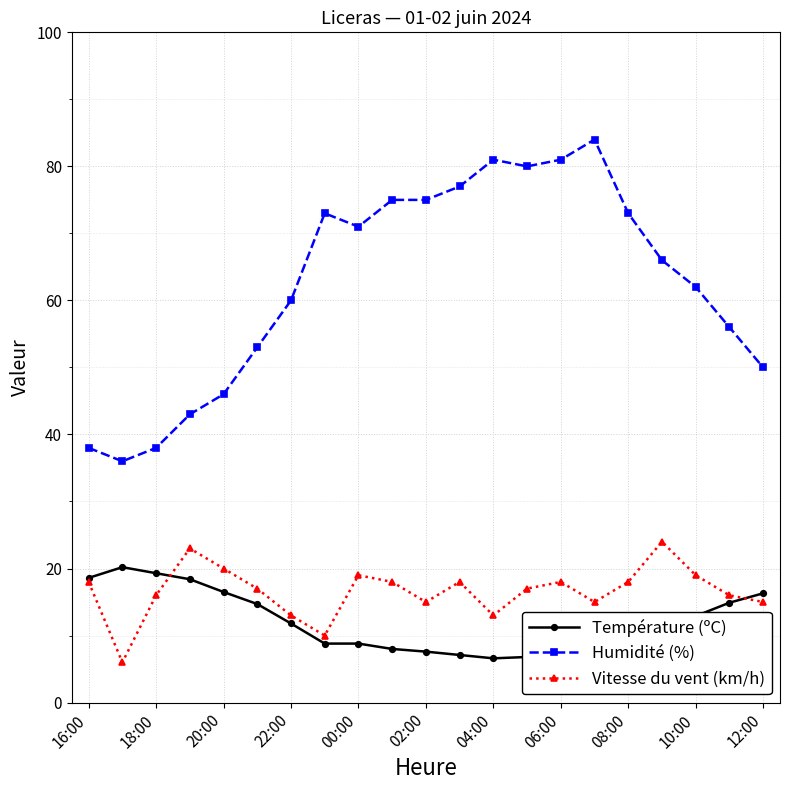

What is the minimum value for Vitesse du vent (km/h)?

6.0